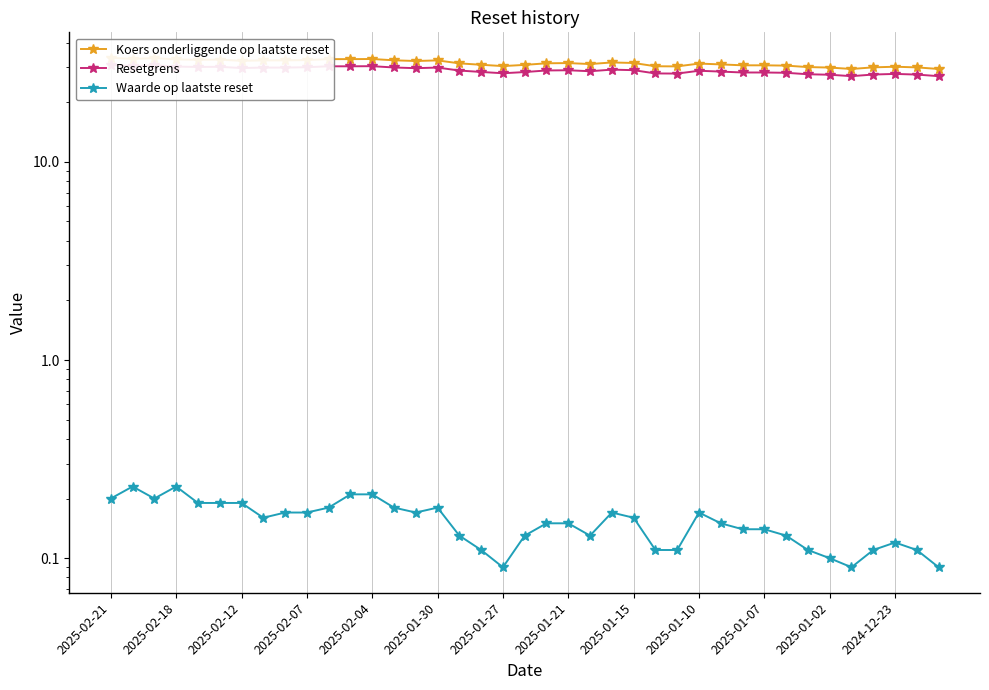

Reading left to right, what are all the values shown in this chart?

Koers onderliggende op laatste reset: 33.5	33.0	33.4	32.9	32.7	32.8	32.3	32.5	32.5	32.6	33.0	33.0	33.0	32.5	32.3	32.5	31.4	30.9	30.4	30.8	31.4	31.5	31.1	31.7	31.5	30.4	30.3	31.3	31.0	30.7	30.7	30.6	30.1	29.9	29.4	30.0	30.2	30.0	29.4
Resetgrens: 30.8	30.4	30.7	30.2	30.1	30.2	29.7	29.9	29.9	30.0	30.3	30.3	30.4	29.9	29.7	29.9	28.9	28.4	28.0	28.4	28.9	29.0	28.6	29.2	29.0	27.9	27.9	28.8	28.5	28.2	28.2	28.1	27.7	27.5	27.1	27.6	27.8	27.6	27.1
Waarde op laatste reset: 0.2	0.2	0.2	0.2	0.2	0.2	0.2	0.2	0.2	0.2	0.2	0.2	0.2	0.2	0.2	0.2	0.1	0.1	0.1	0.1	0.1	0.1	0.1	0.2	0.2	0.1	0.1	0.2	0.1	0.1	0.1	0.1	0.1	0.1	0.1	0.1	0.1	0.1	0.1